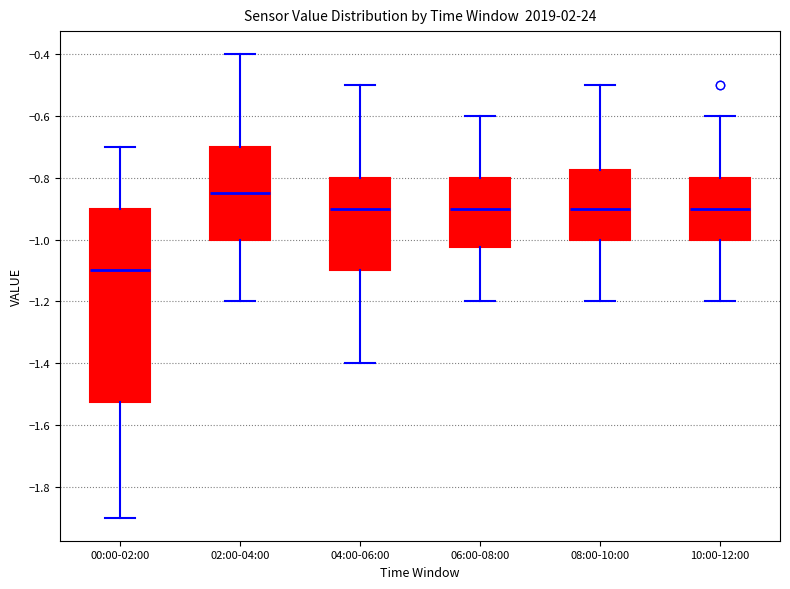

Comparing the boxes themselves (not the whiskers), which one is the tallest?

00:00-02:00